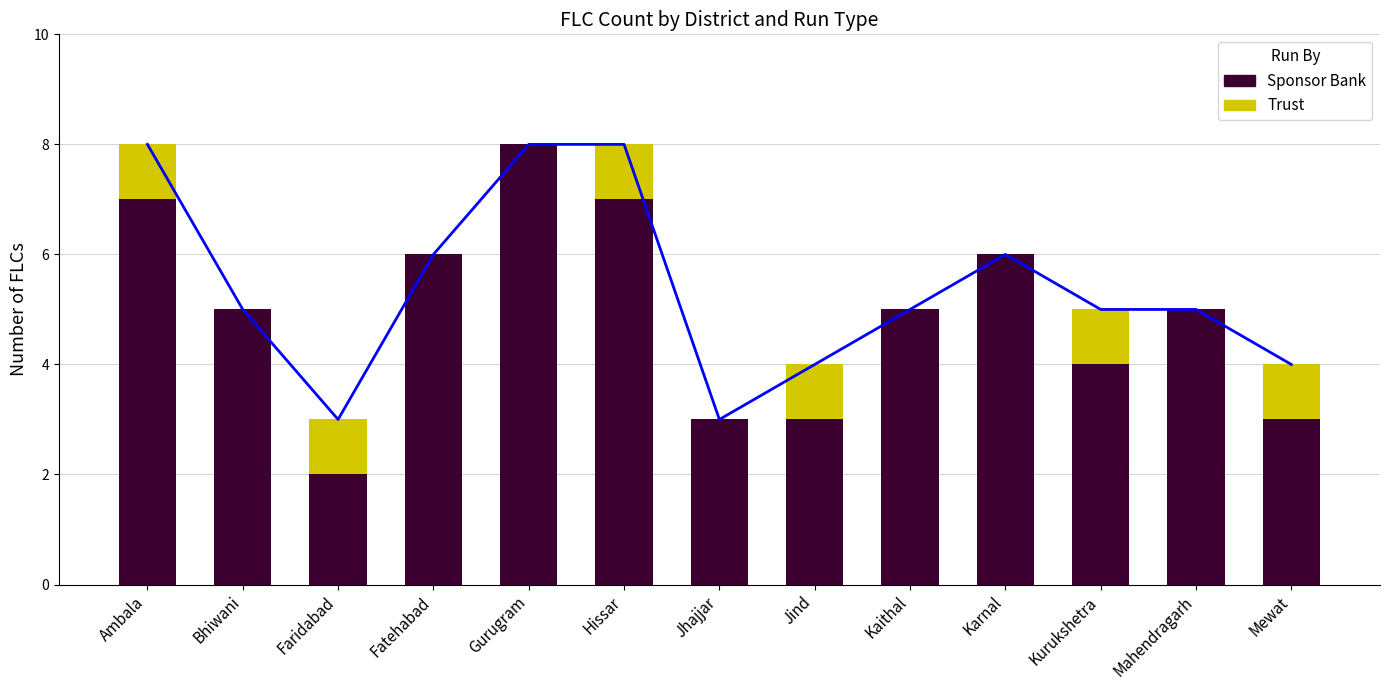

How many bars are there in total?

26